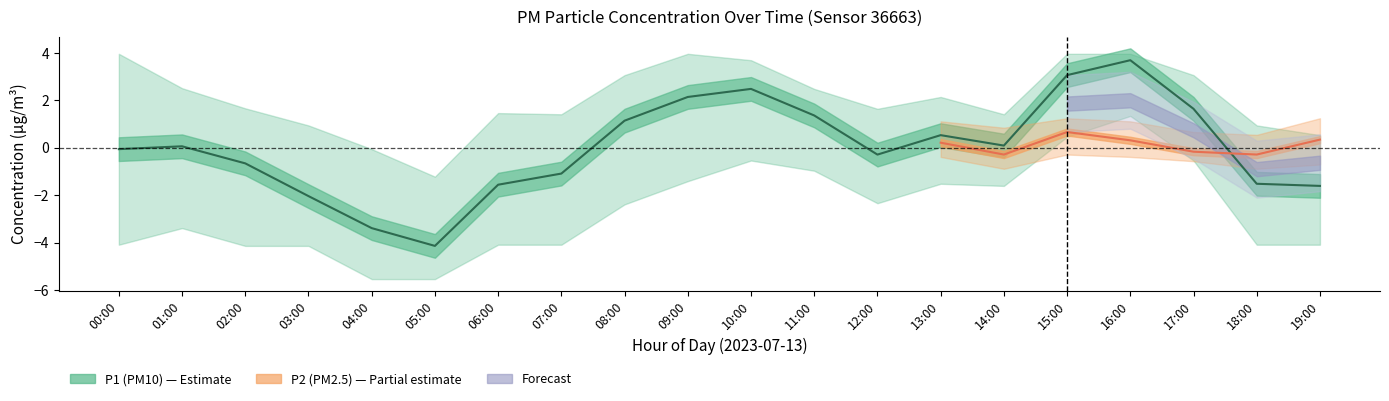

What is the difference between the second highest and minimum values in the P2_upper series?

1.0